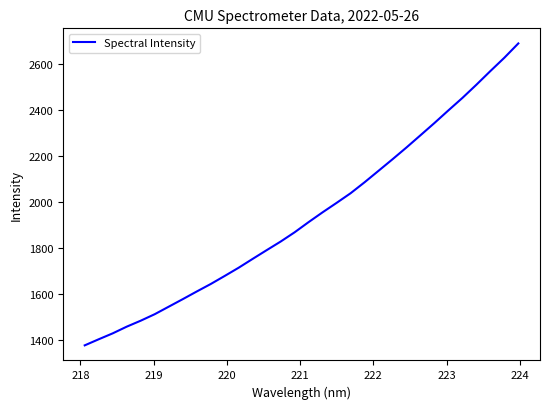

What is the maximum value shown in the chart?

2688.7